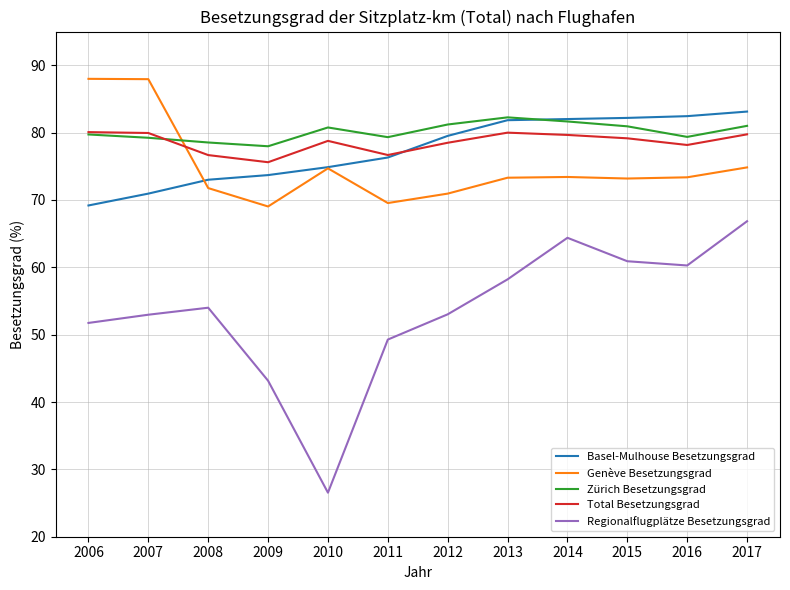

How many distinct data groups are displayed?

5